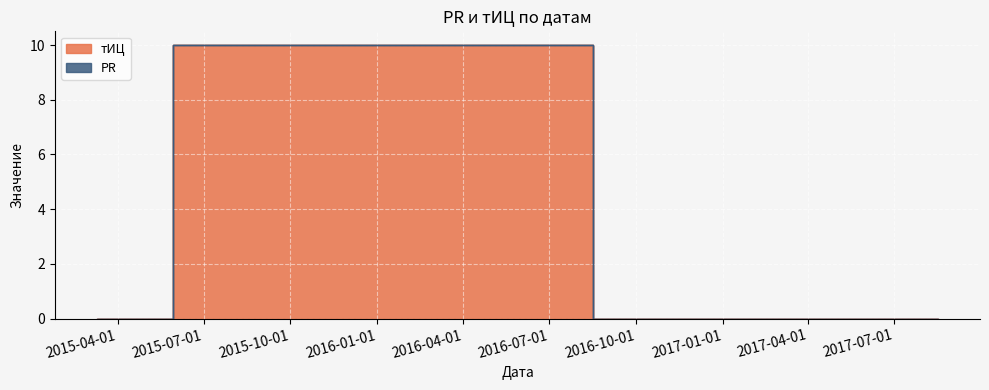

What is the change in value from 2017-08-17 to 2015-08-18?

+10